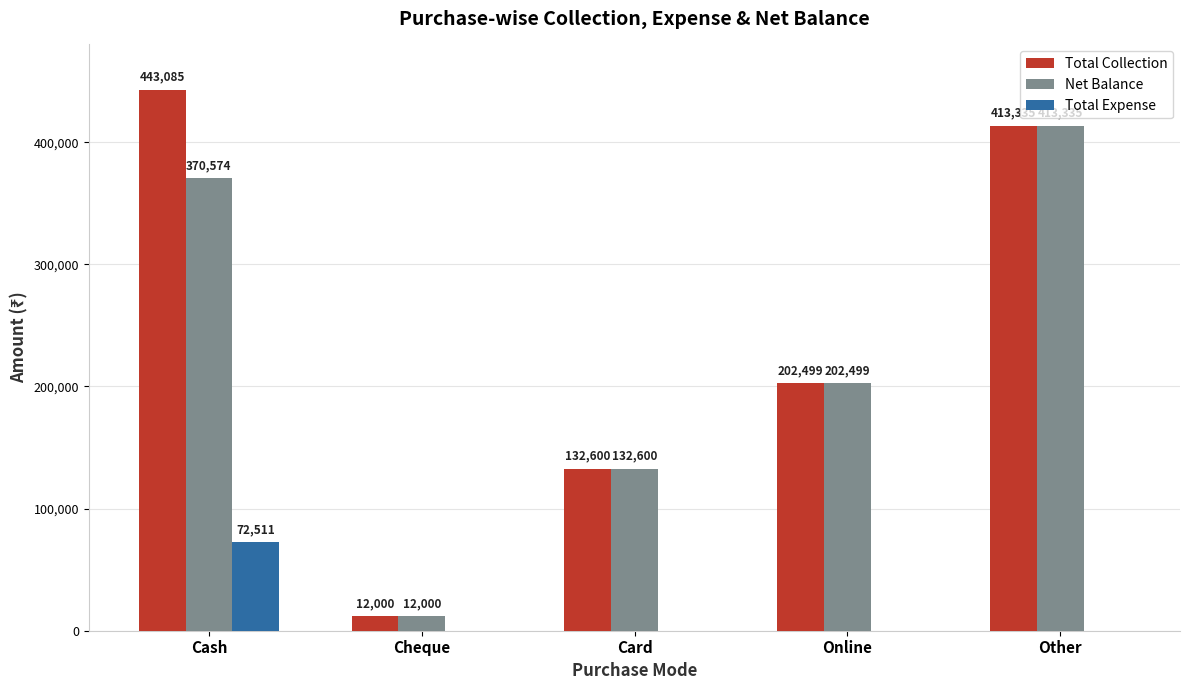

What is the highest value of the Total Collection series?

443085